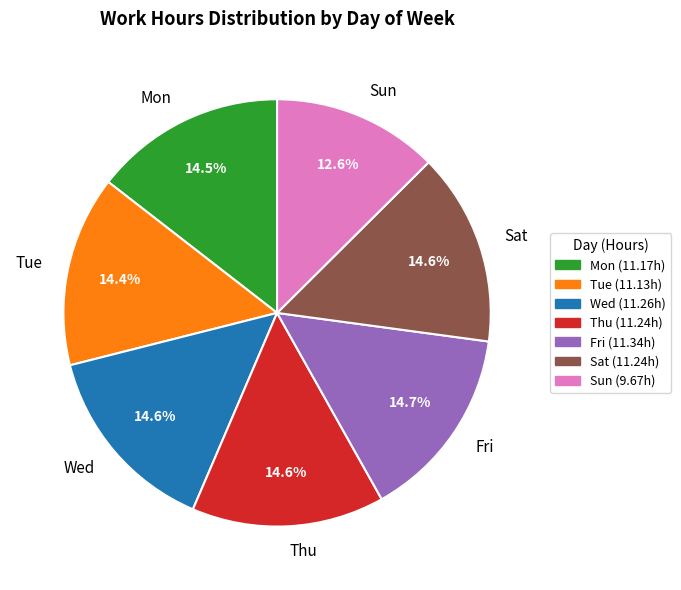

Does Fri represent more than half of the total?

No